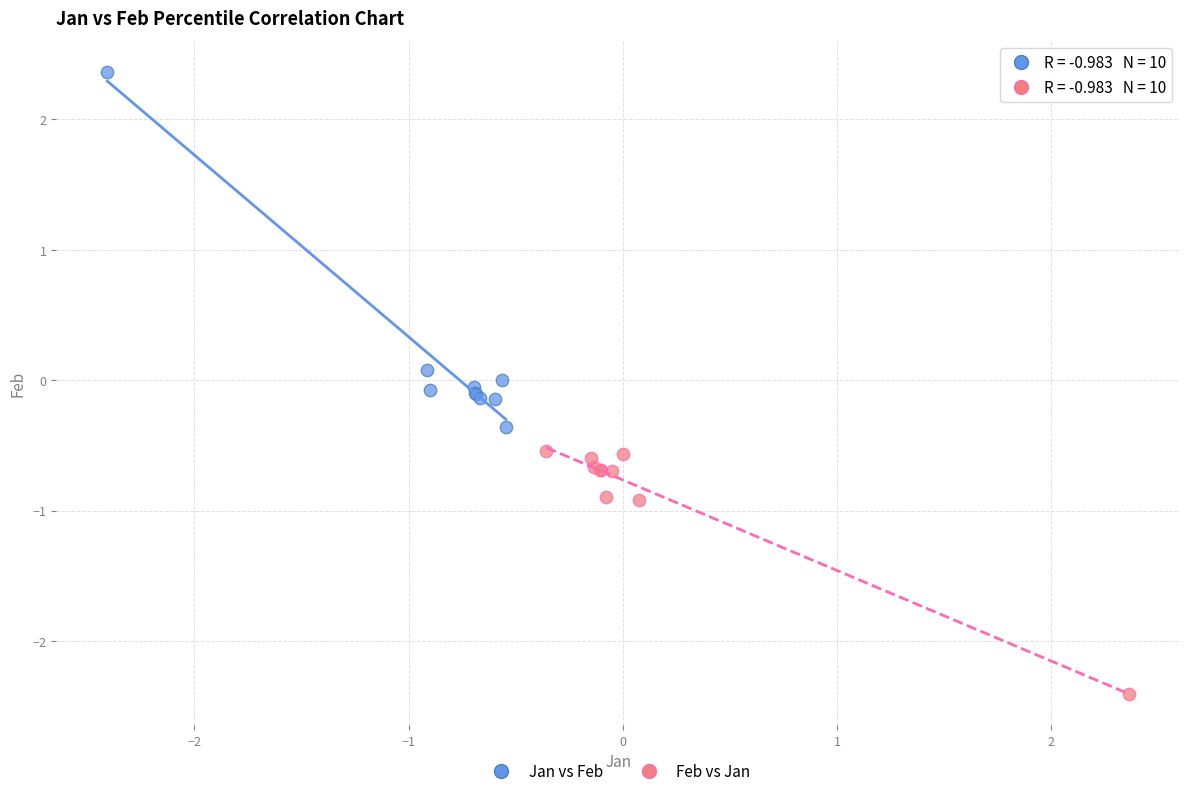

What are all the series names shown in the legend?

Jan vs Feb, Feb vs Jan